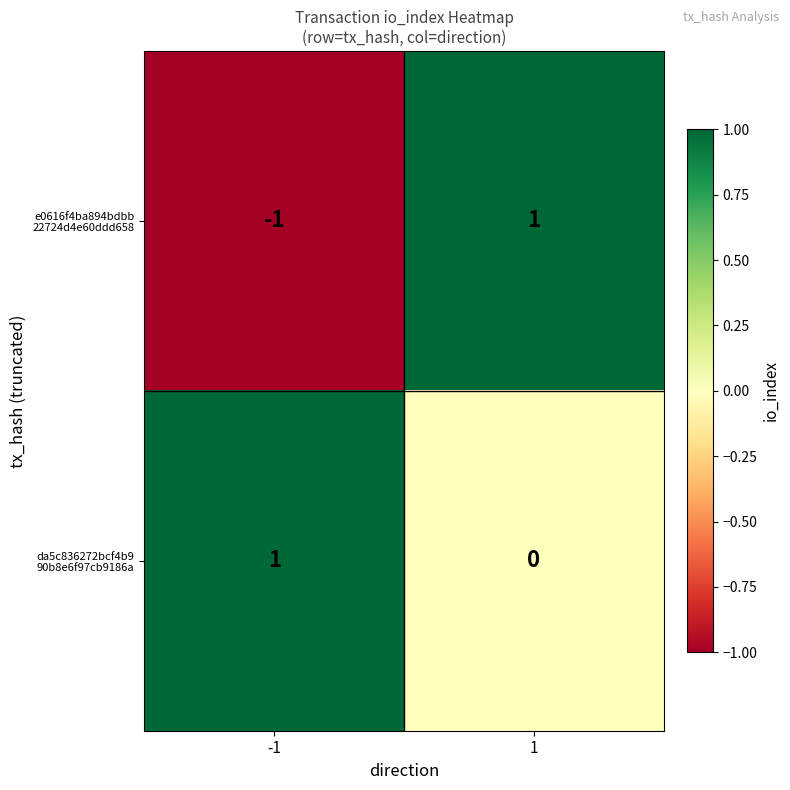

How many data points does each series have?

2